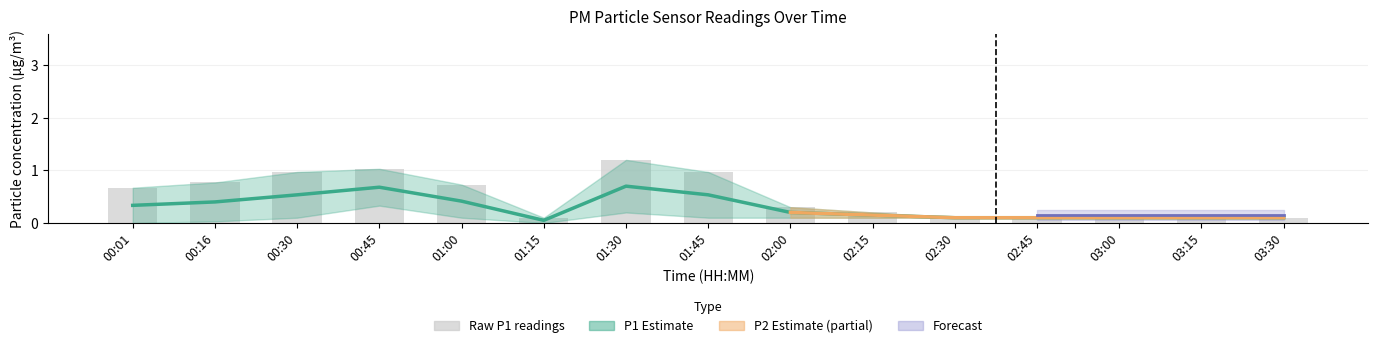

How many values in the P1 series exceed 0?

13